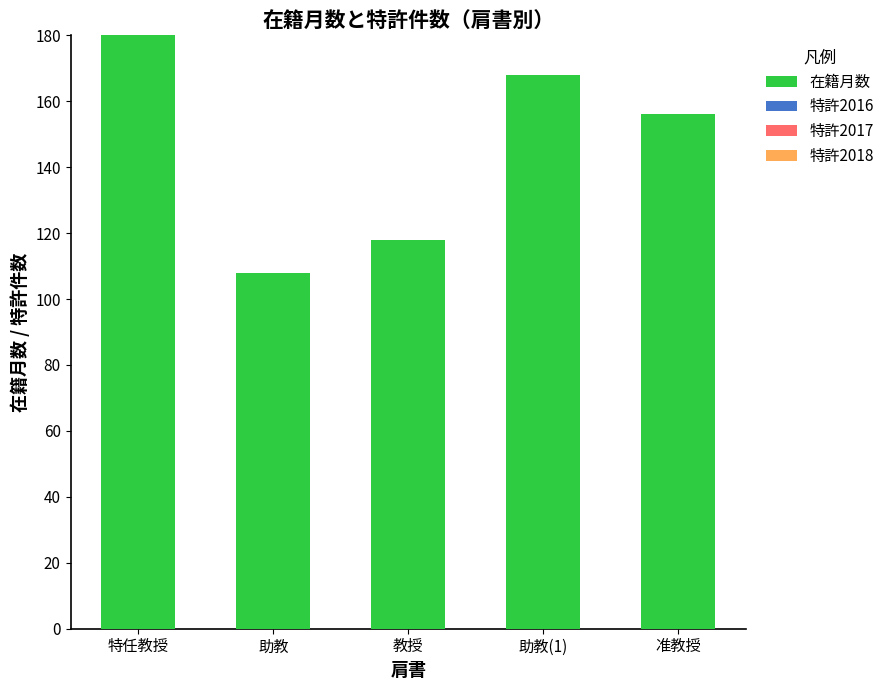

How many bars are there in total?

5